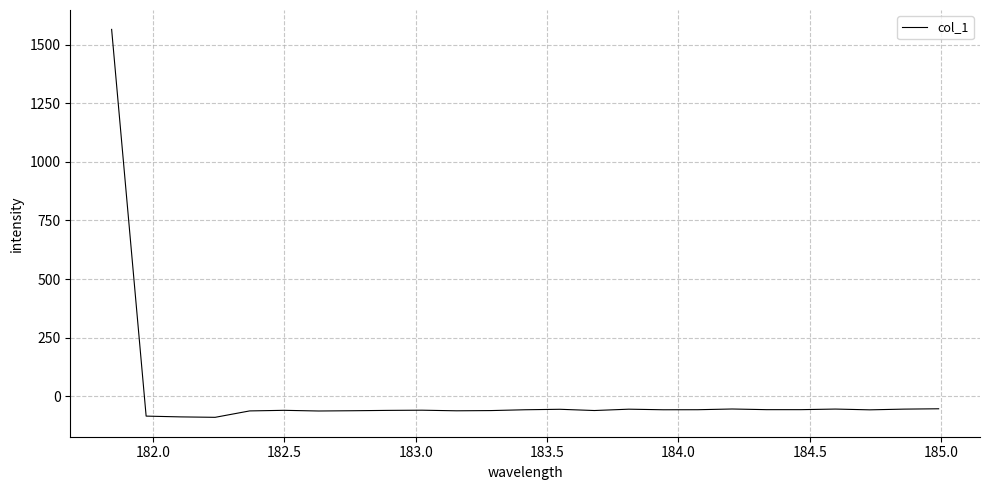

What is the minimum value shown in the chart?

-89.5